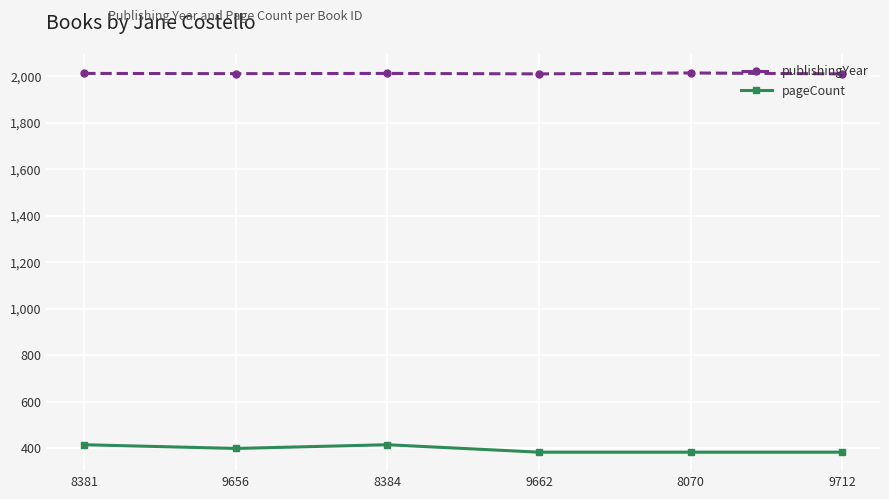

True or false: pageCount and publishingYear cross at least once.

False